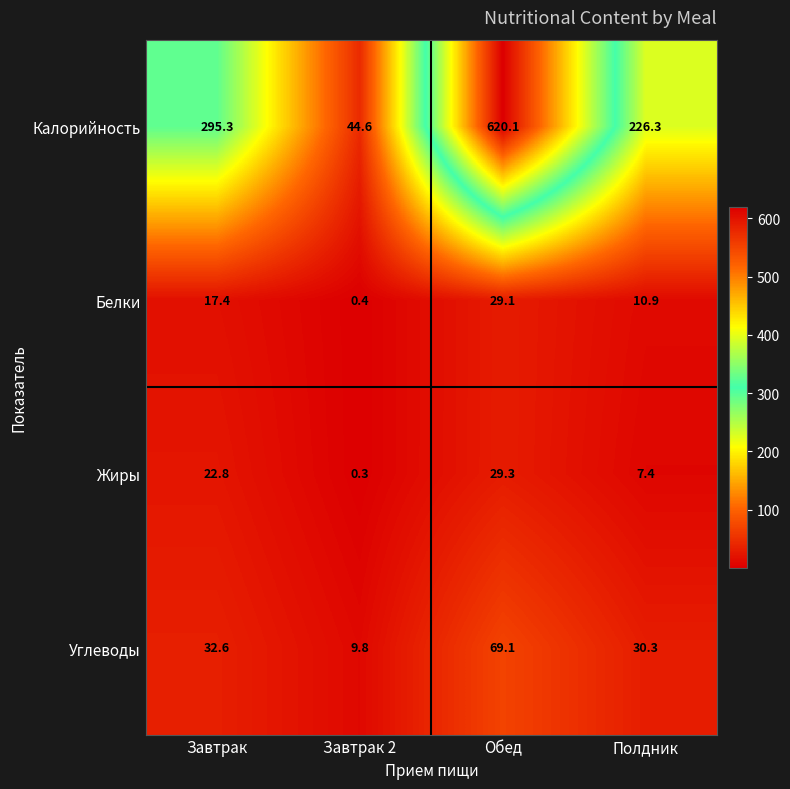

What is the difference between the maximum and minimum values in the Калорийность series?

575.5